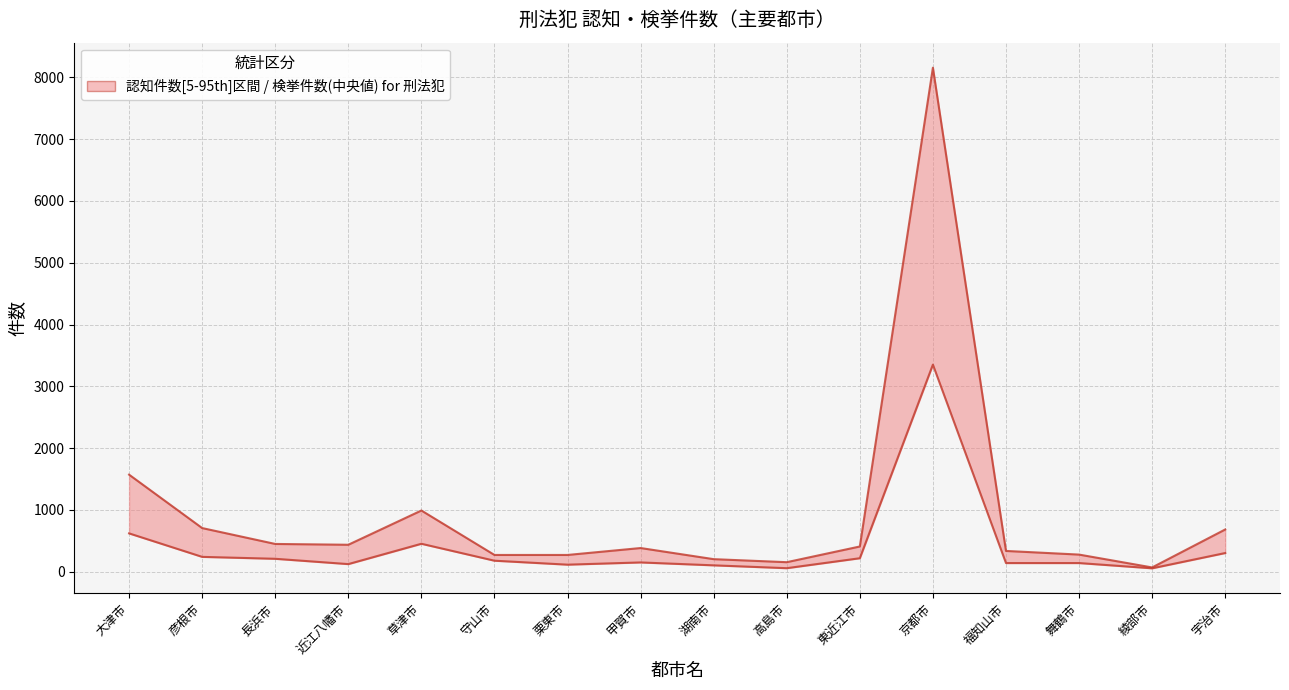

At how many categories does at least one series exceed 1951?

1